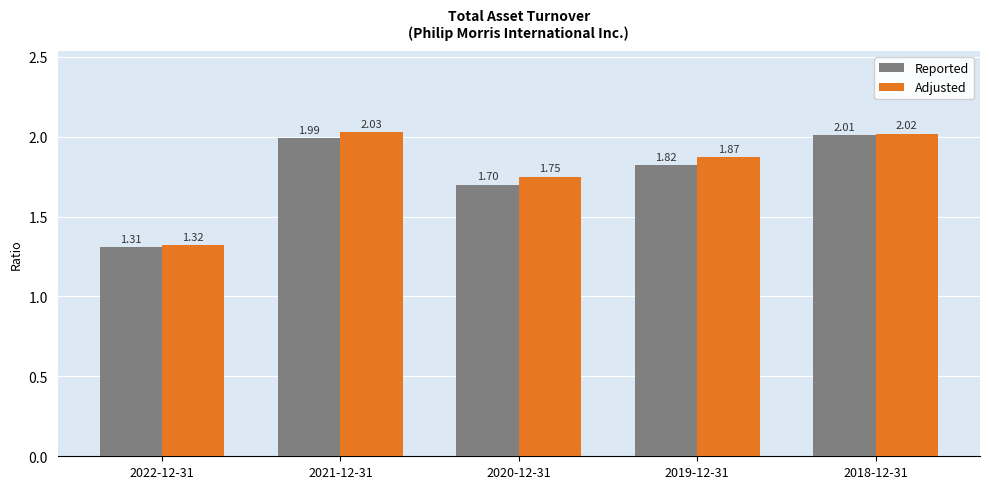

At which category is the sum across all series the highest?

2018-12-31